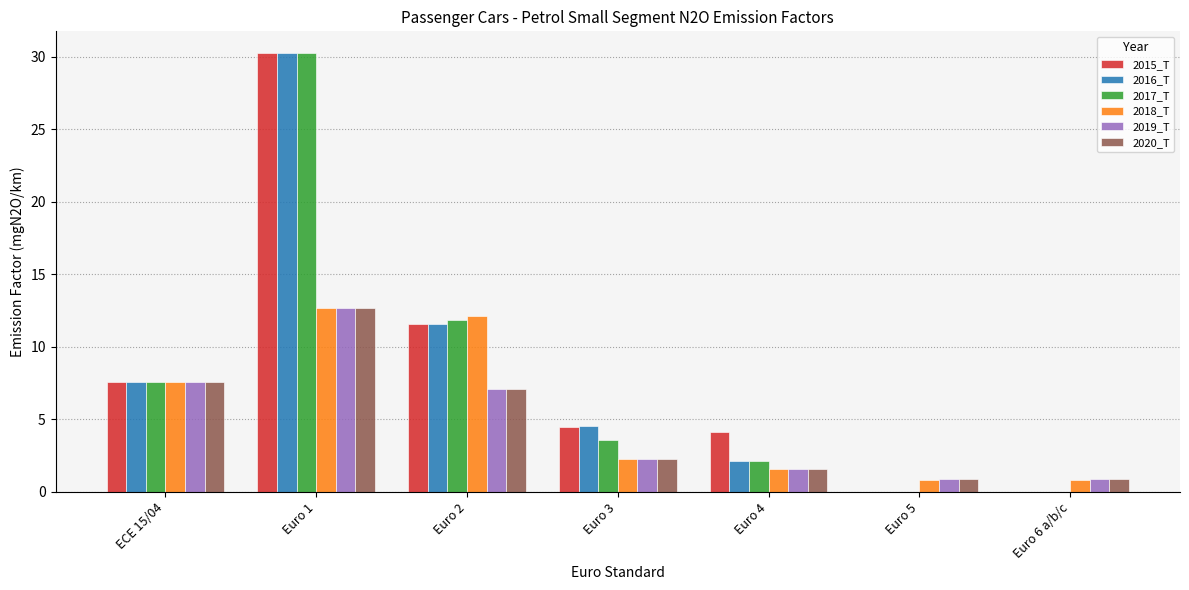

The 2020_T series shows 1.6 at Euro 4. True or false?

True